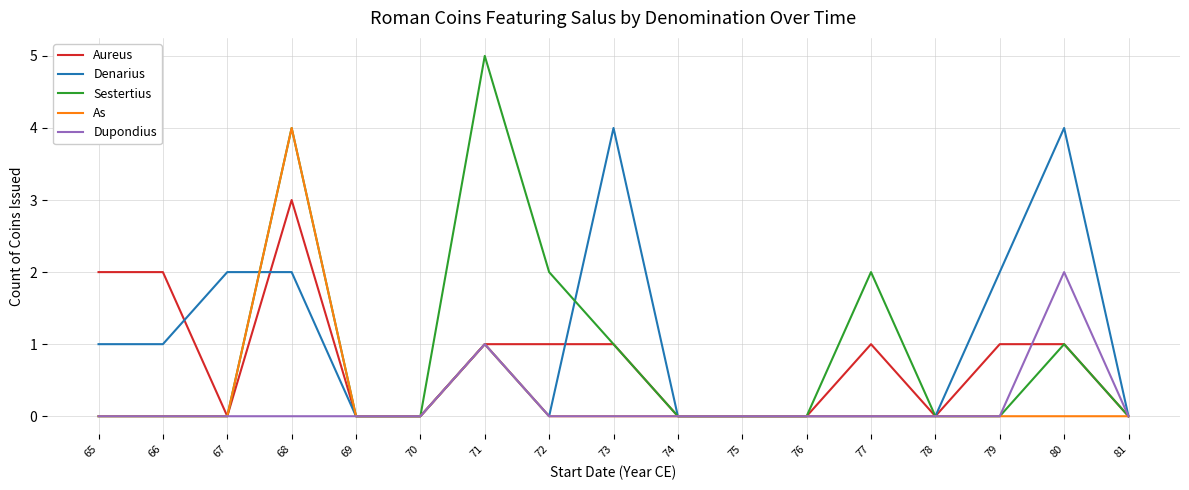

Is it true that Sestertius equals 3 at 69?

False